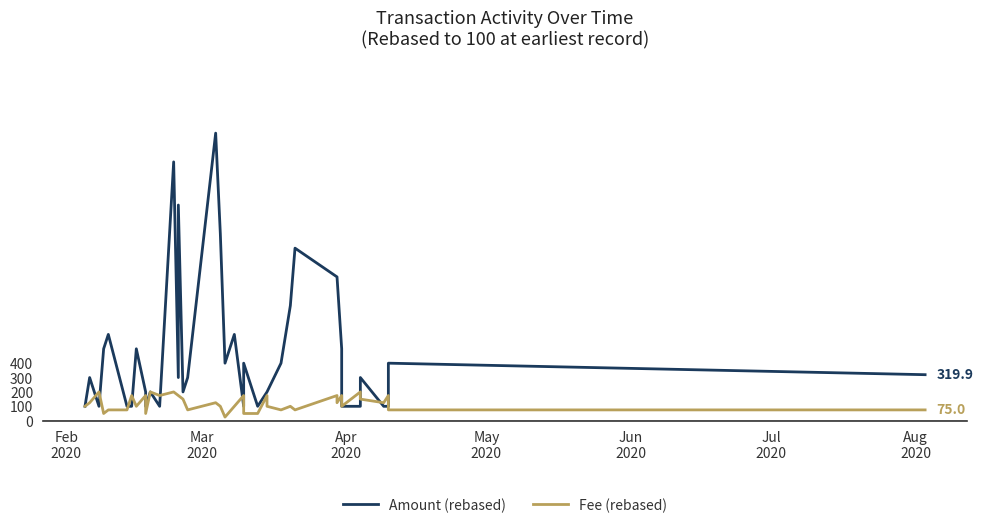

What is the smallest value displayed?

25.0